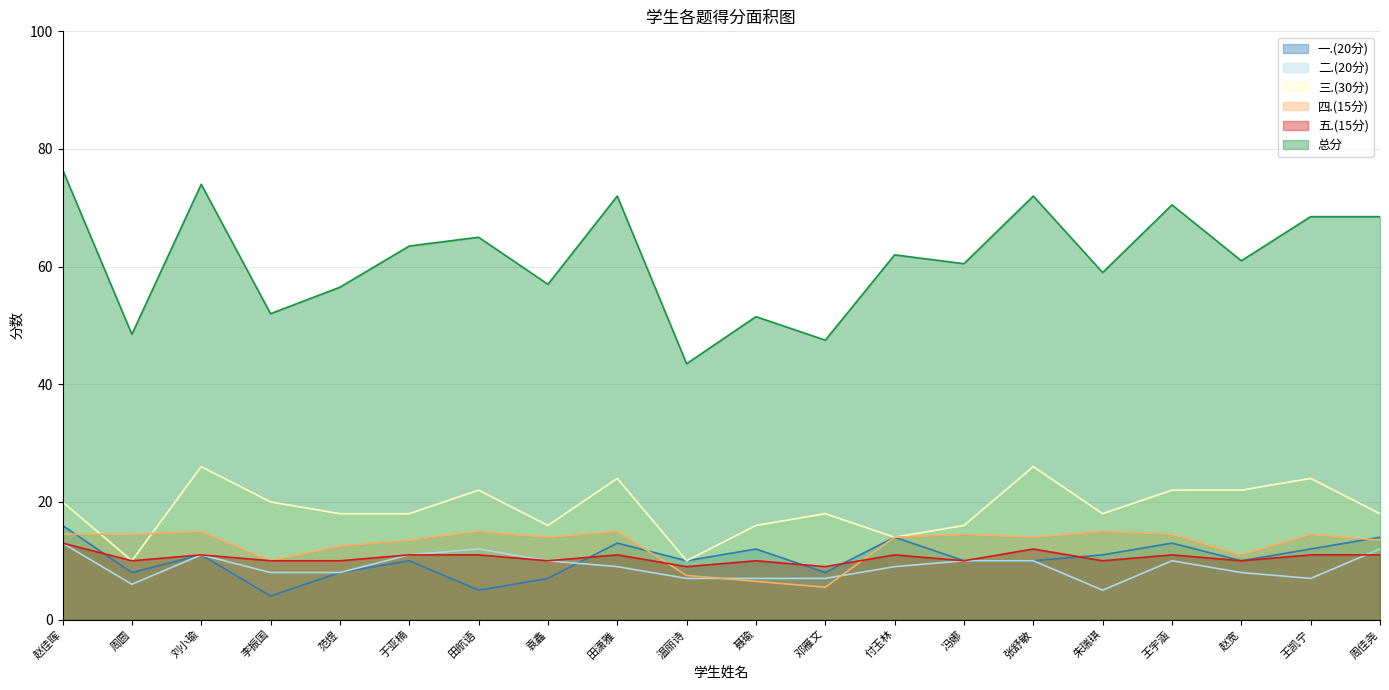

How many data points in 四.(15分) are less than 14?

8